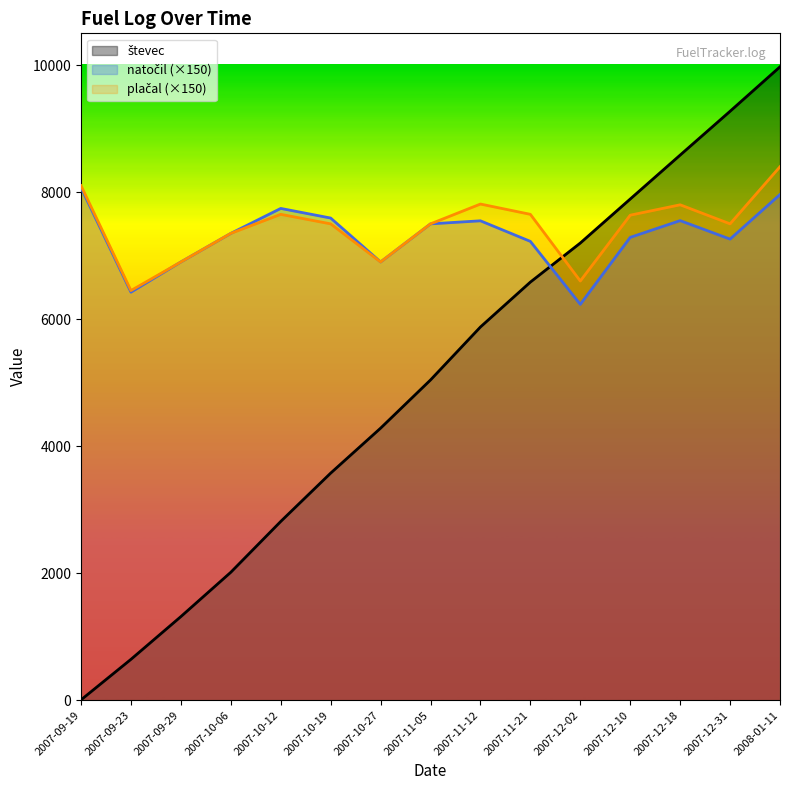

At which label does plačal first exceed 7500?

2007-09-19